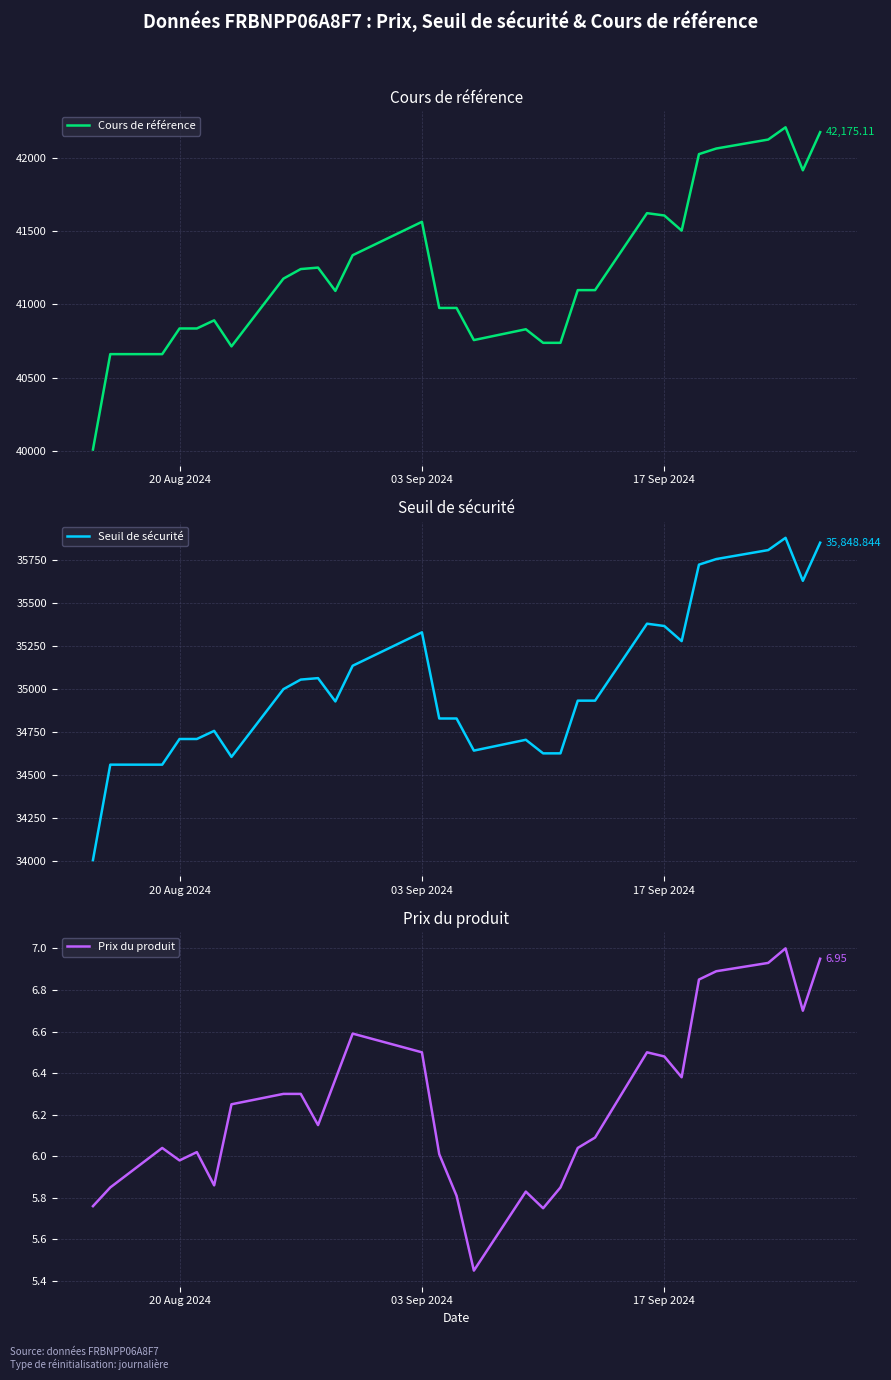

Which series has the widest spread of values?

Cours de référence